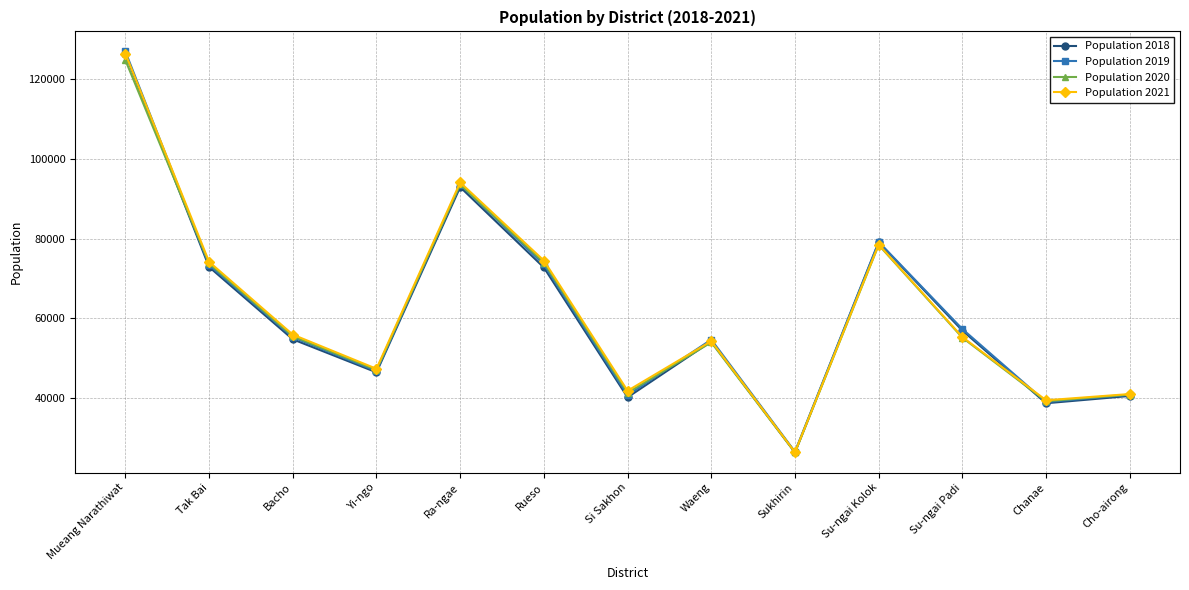

Count the number of categories in the chart.

13